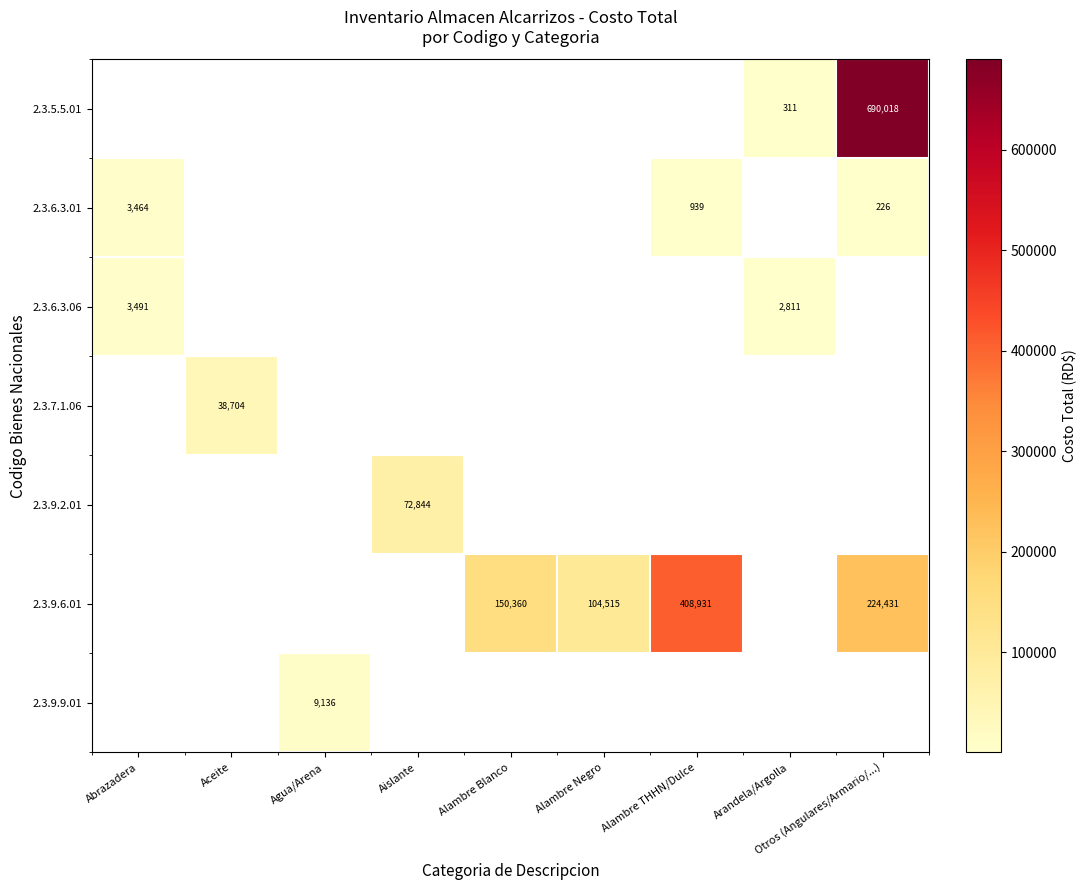

Count the number of data series in this chart.

7